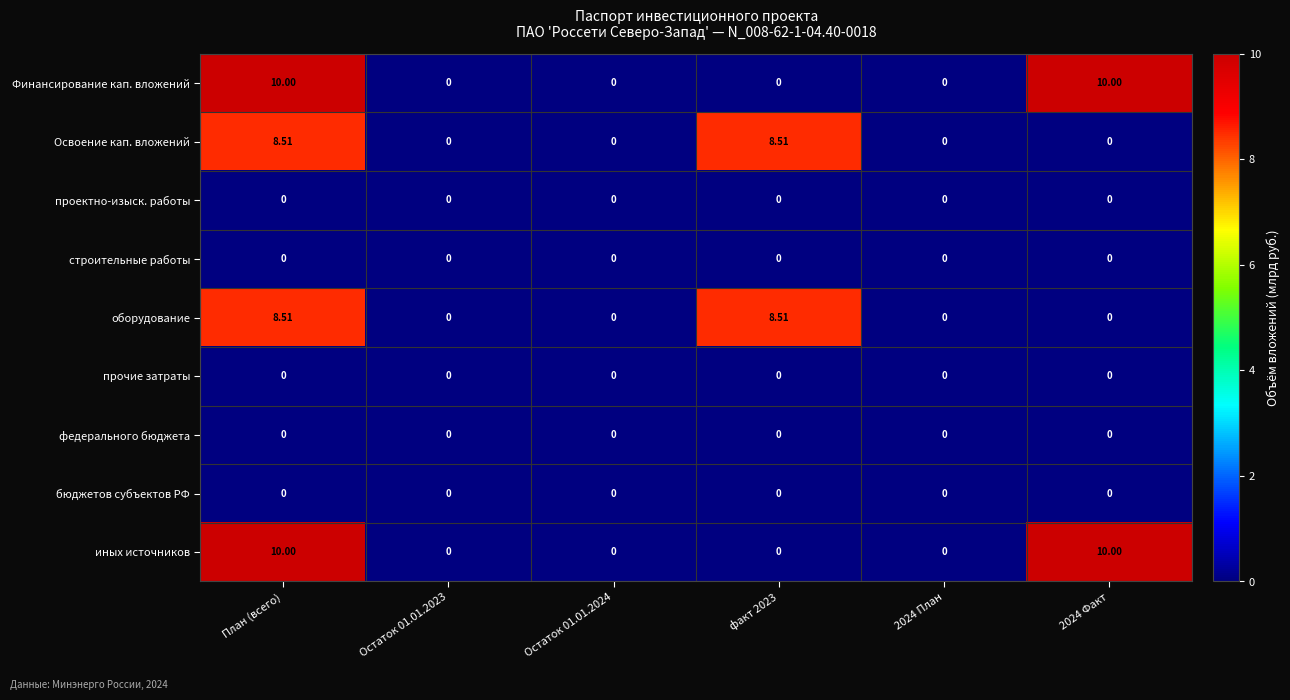

At which category is the sum across all series the highest?

План (всего)